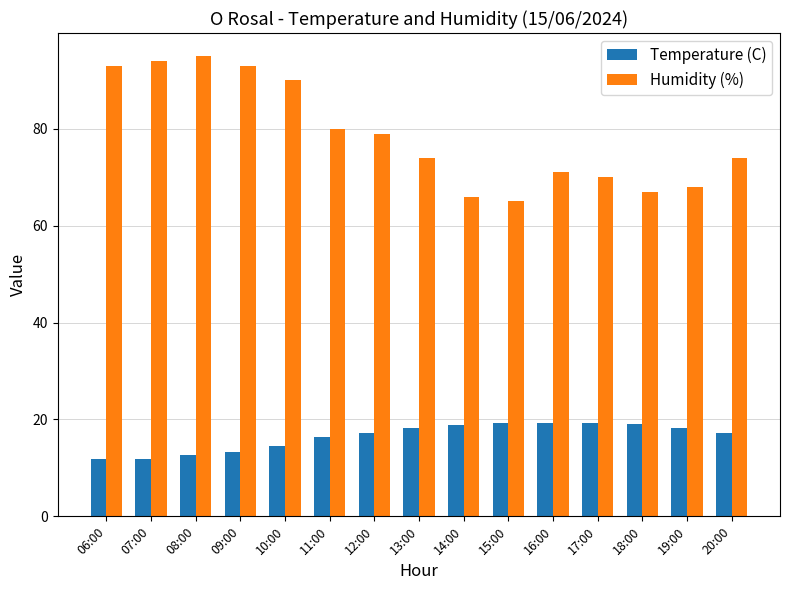

Rank the series at 16:00 from highest to lowest value.

Humidity (%), Temperature (C)